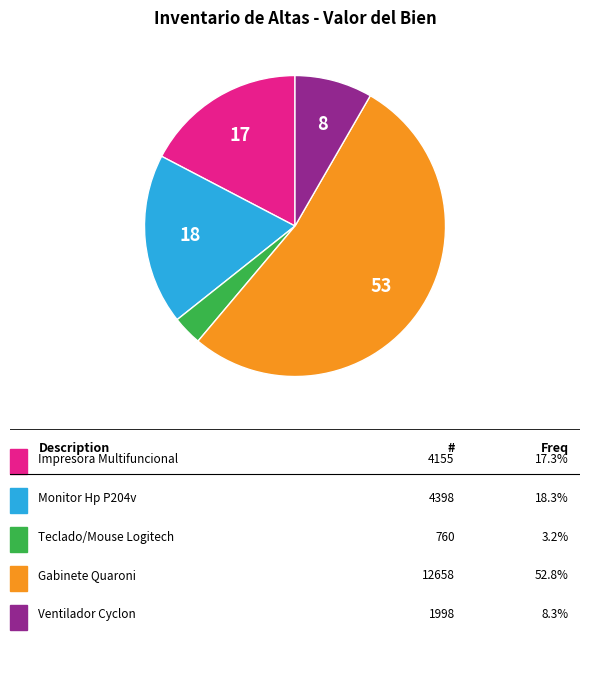

Is there any slice that represents more than half of the pie?

Yes